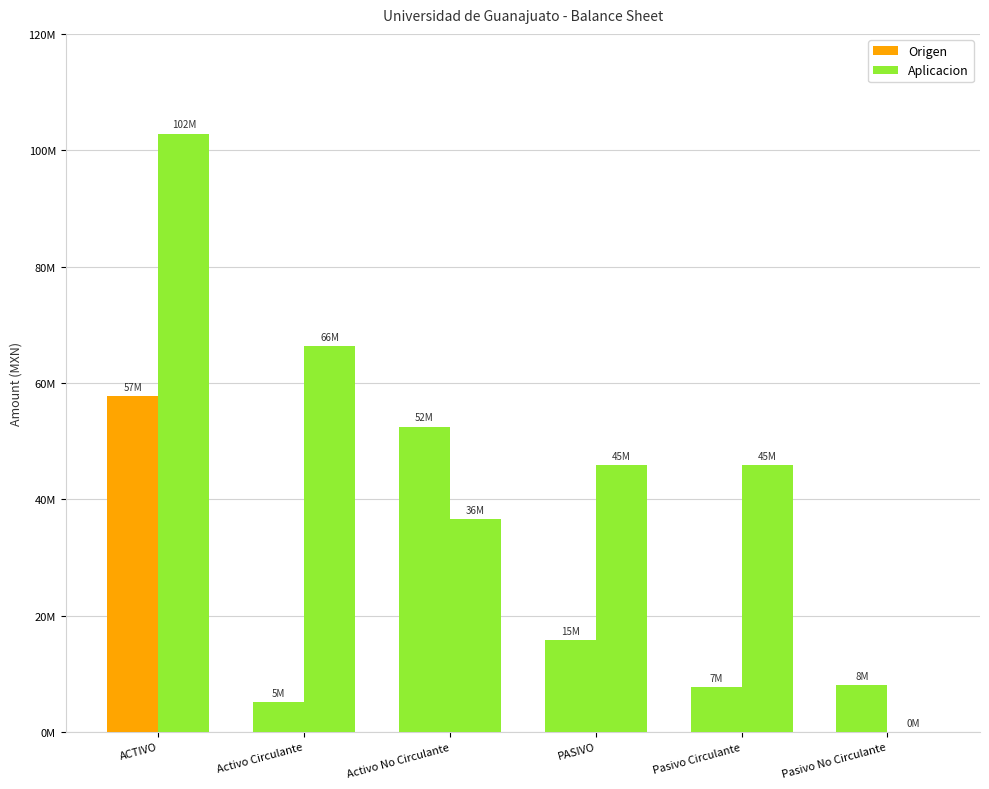

What is the difference between the Origen values at Activo No Circulante and PASIVO?

36741567